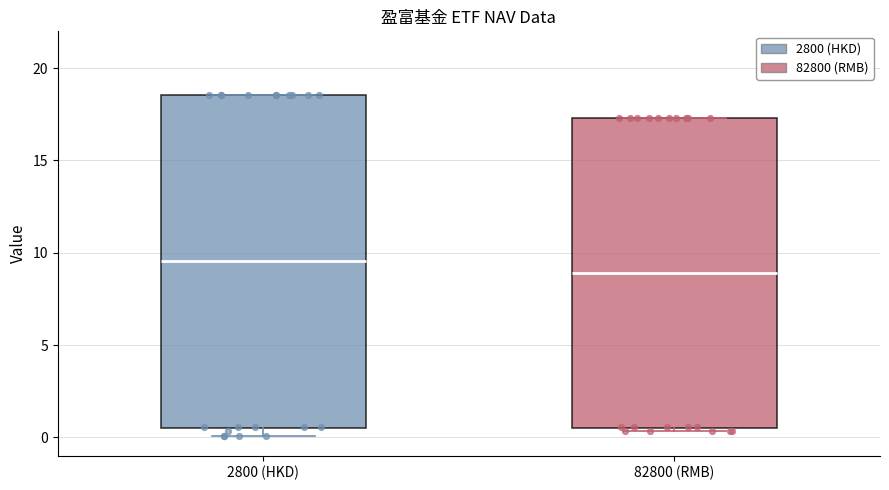

Which box is the tallest, from its lower edge to its upper edge?

2800 (HKD)